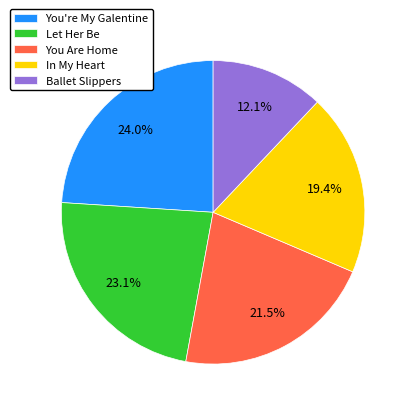

Count the number of slices in the pie.

5